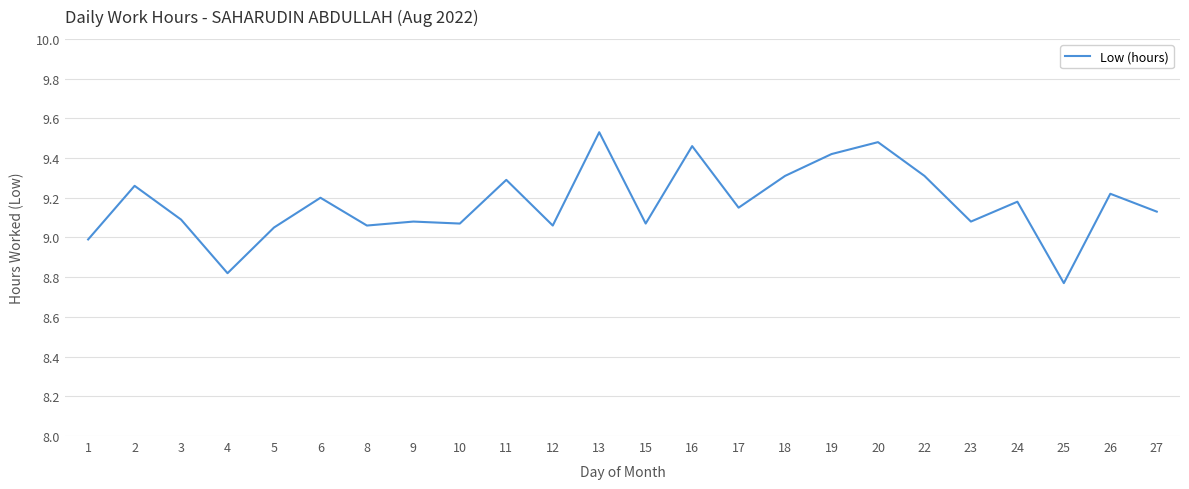

Approximately how many times larger is the value at 22 compared to 19?

1.0